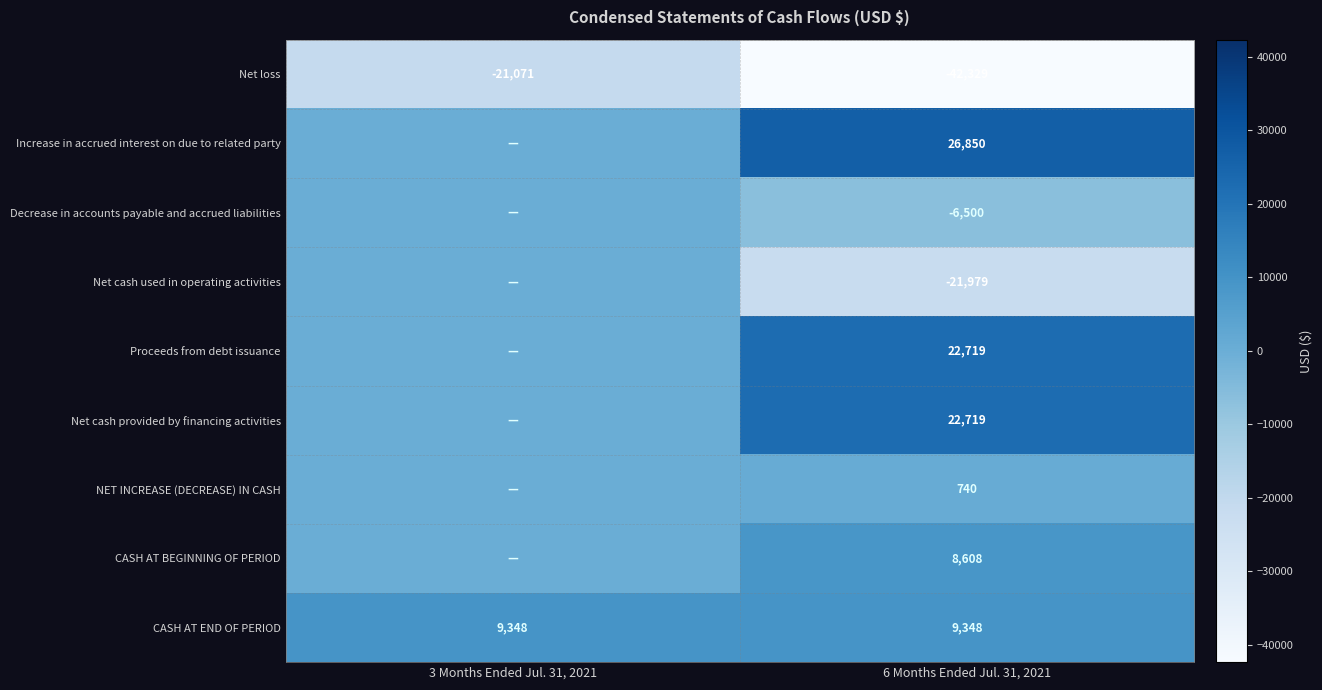

What is the maximum value shown in the chart?

26850